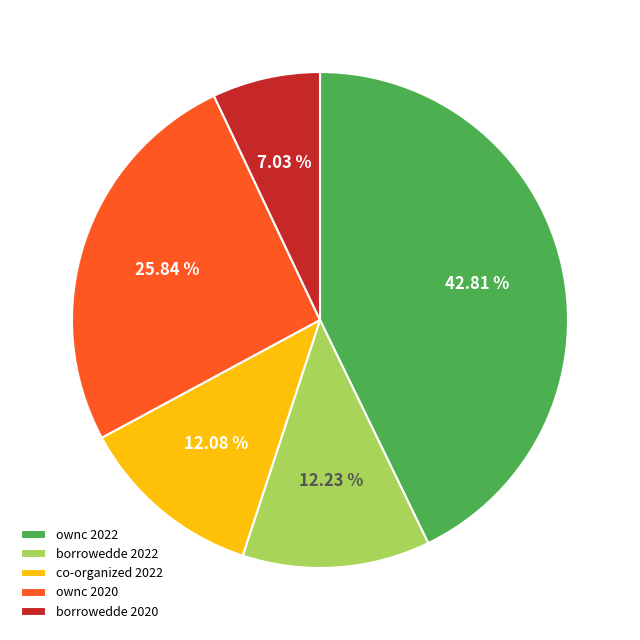

Do ownc 2020 and co-organized 2022 together represent more than half of the pie?

No